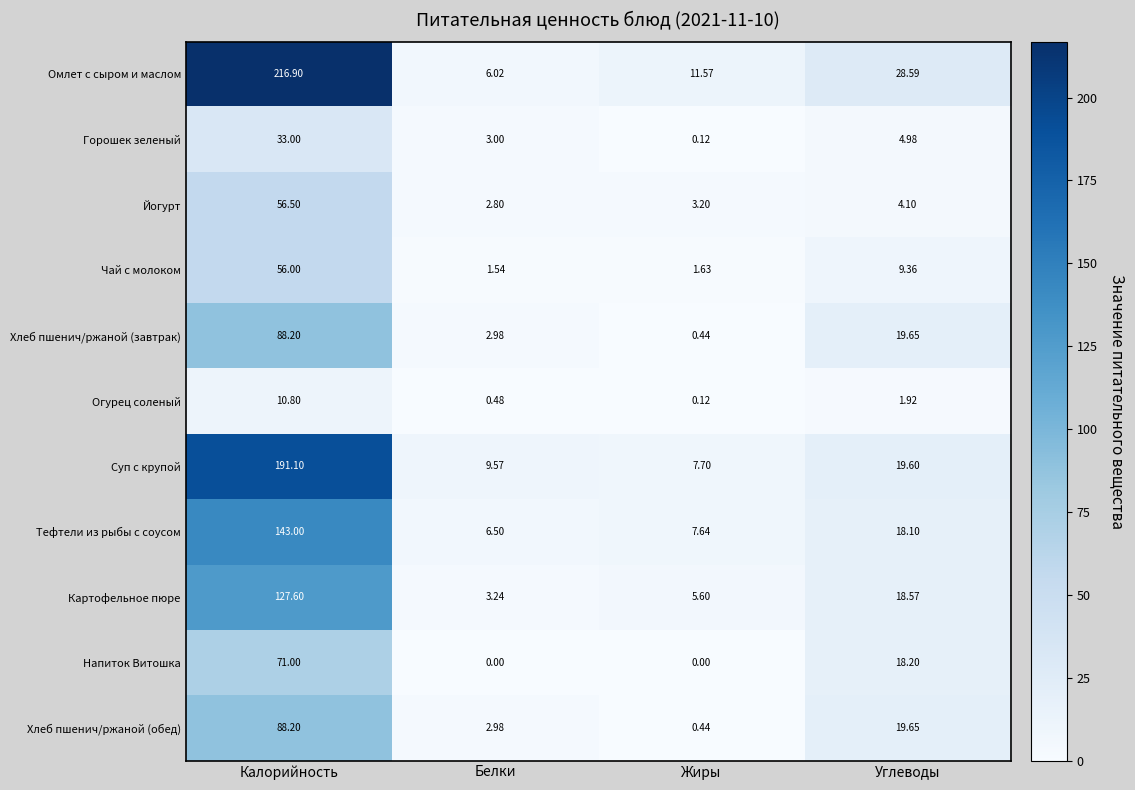

Which category has the highest value in the Омлет с сыром и маслом series?

Калорийность